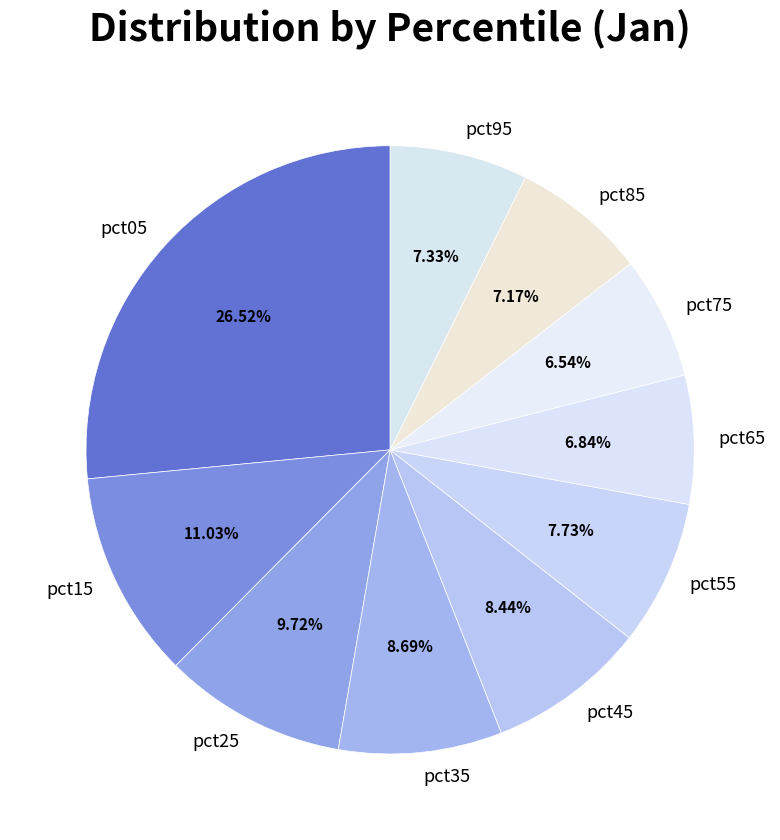

Does any single category account for the majority?

No